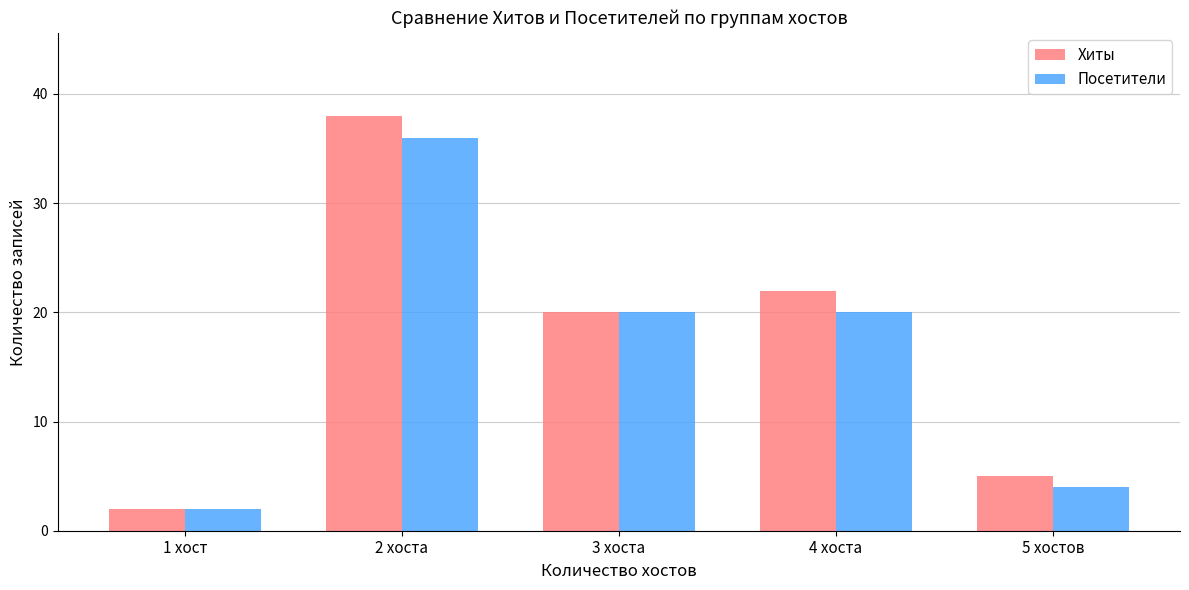

What is the difference between the Посетители values at 1 хост and 5 хостов?

2